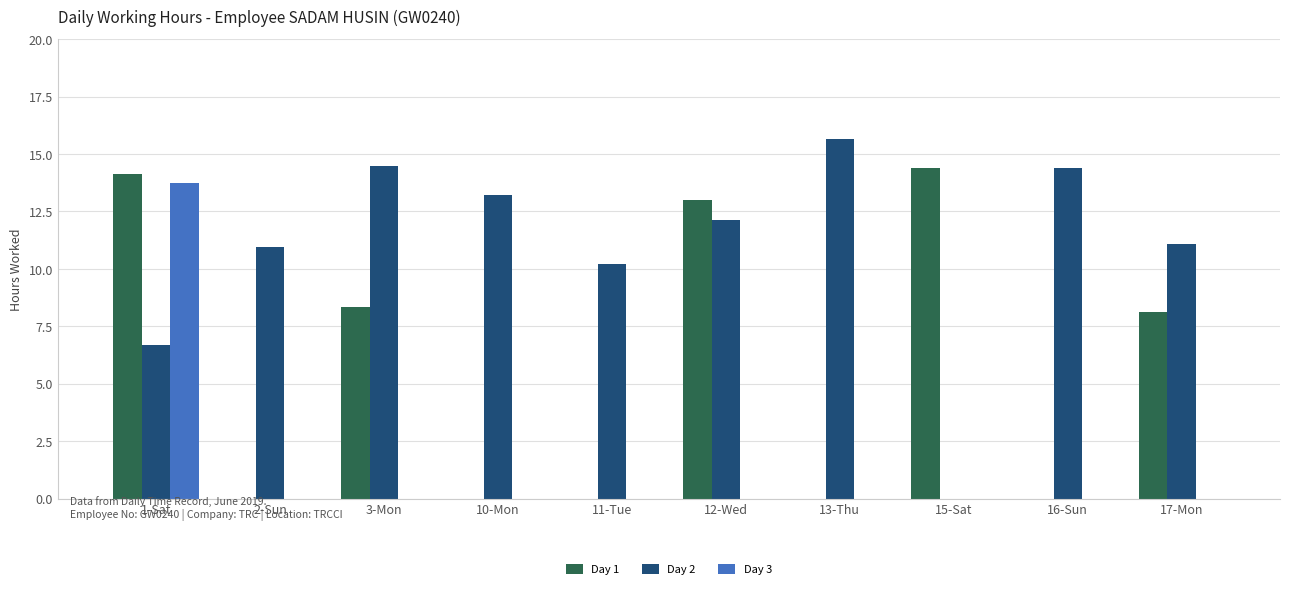

True or false: Day 2 has a value of 11.2 at 1-Sat.

False